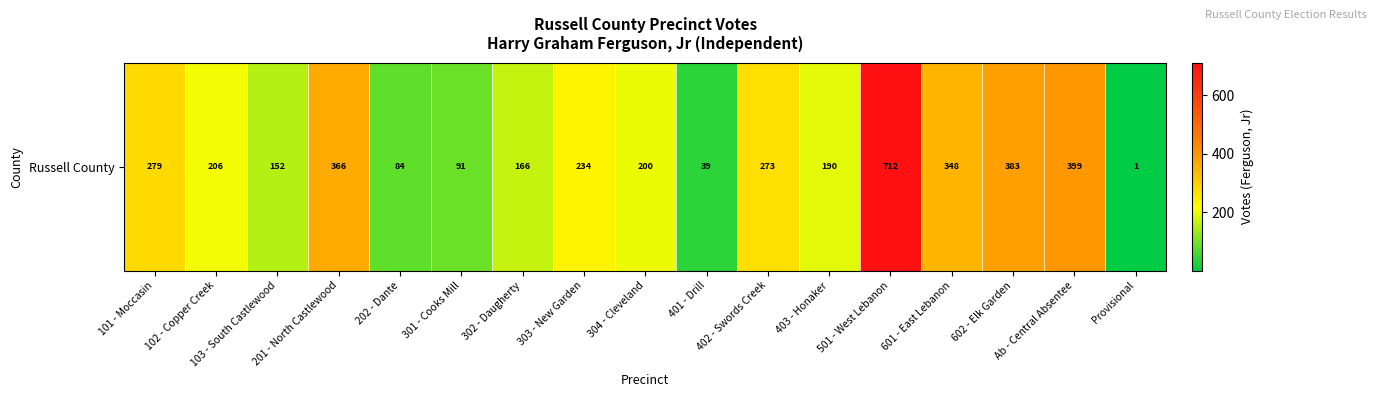

Where does the data first go above 206?

101 - Moccasin